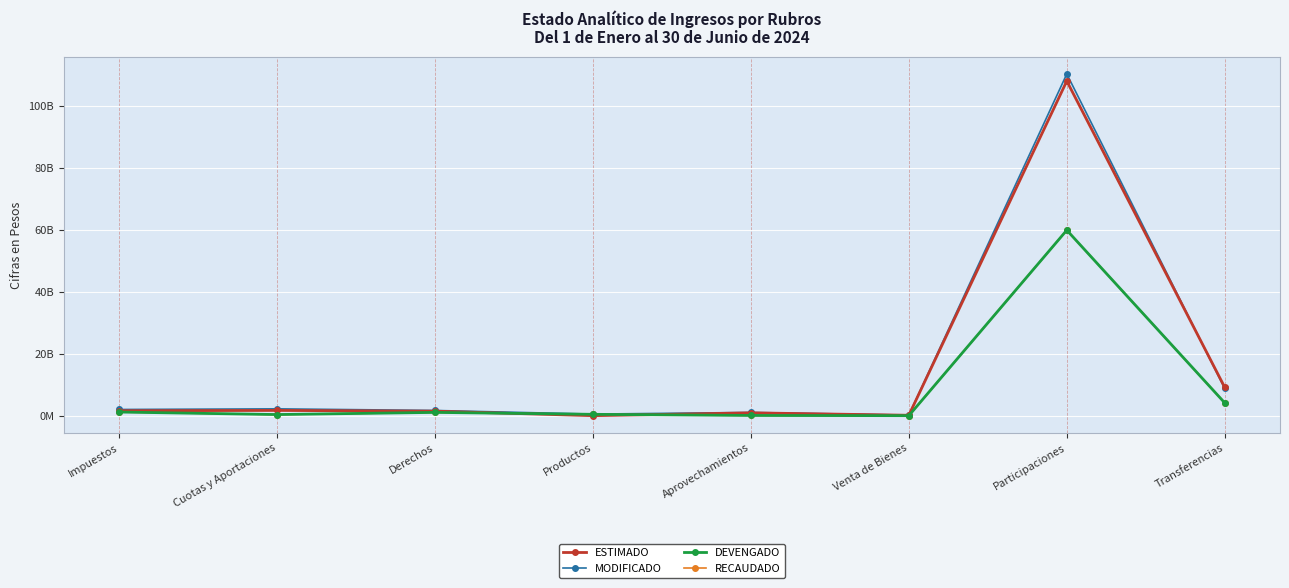

What is the label of the 4th point from the right?

Aprovechamientos